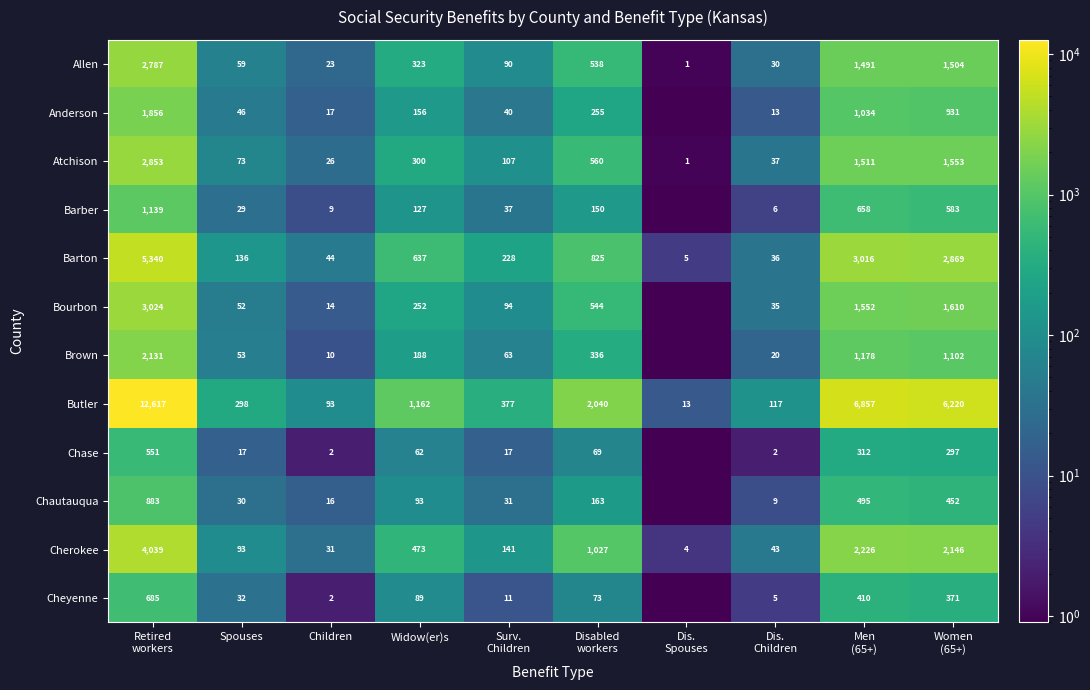

Rank the categories by Atchison value from highest to lowest.

Retired workers, Women (65+), Men (65+), Disabled workers, Widow(er)s, Surv. Children, Spouses, Dis. Children, Children, Dis. Spouses